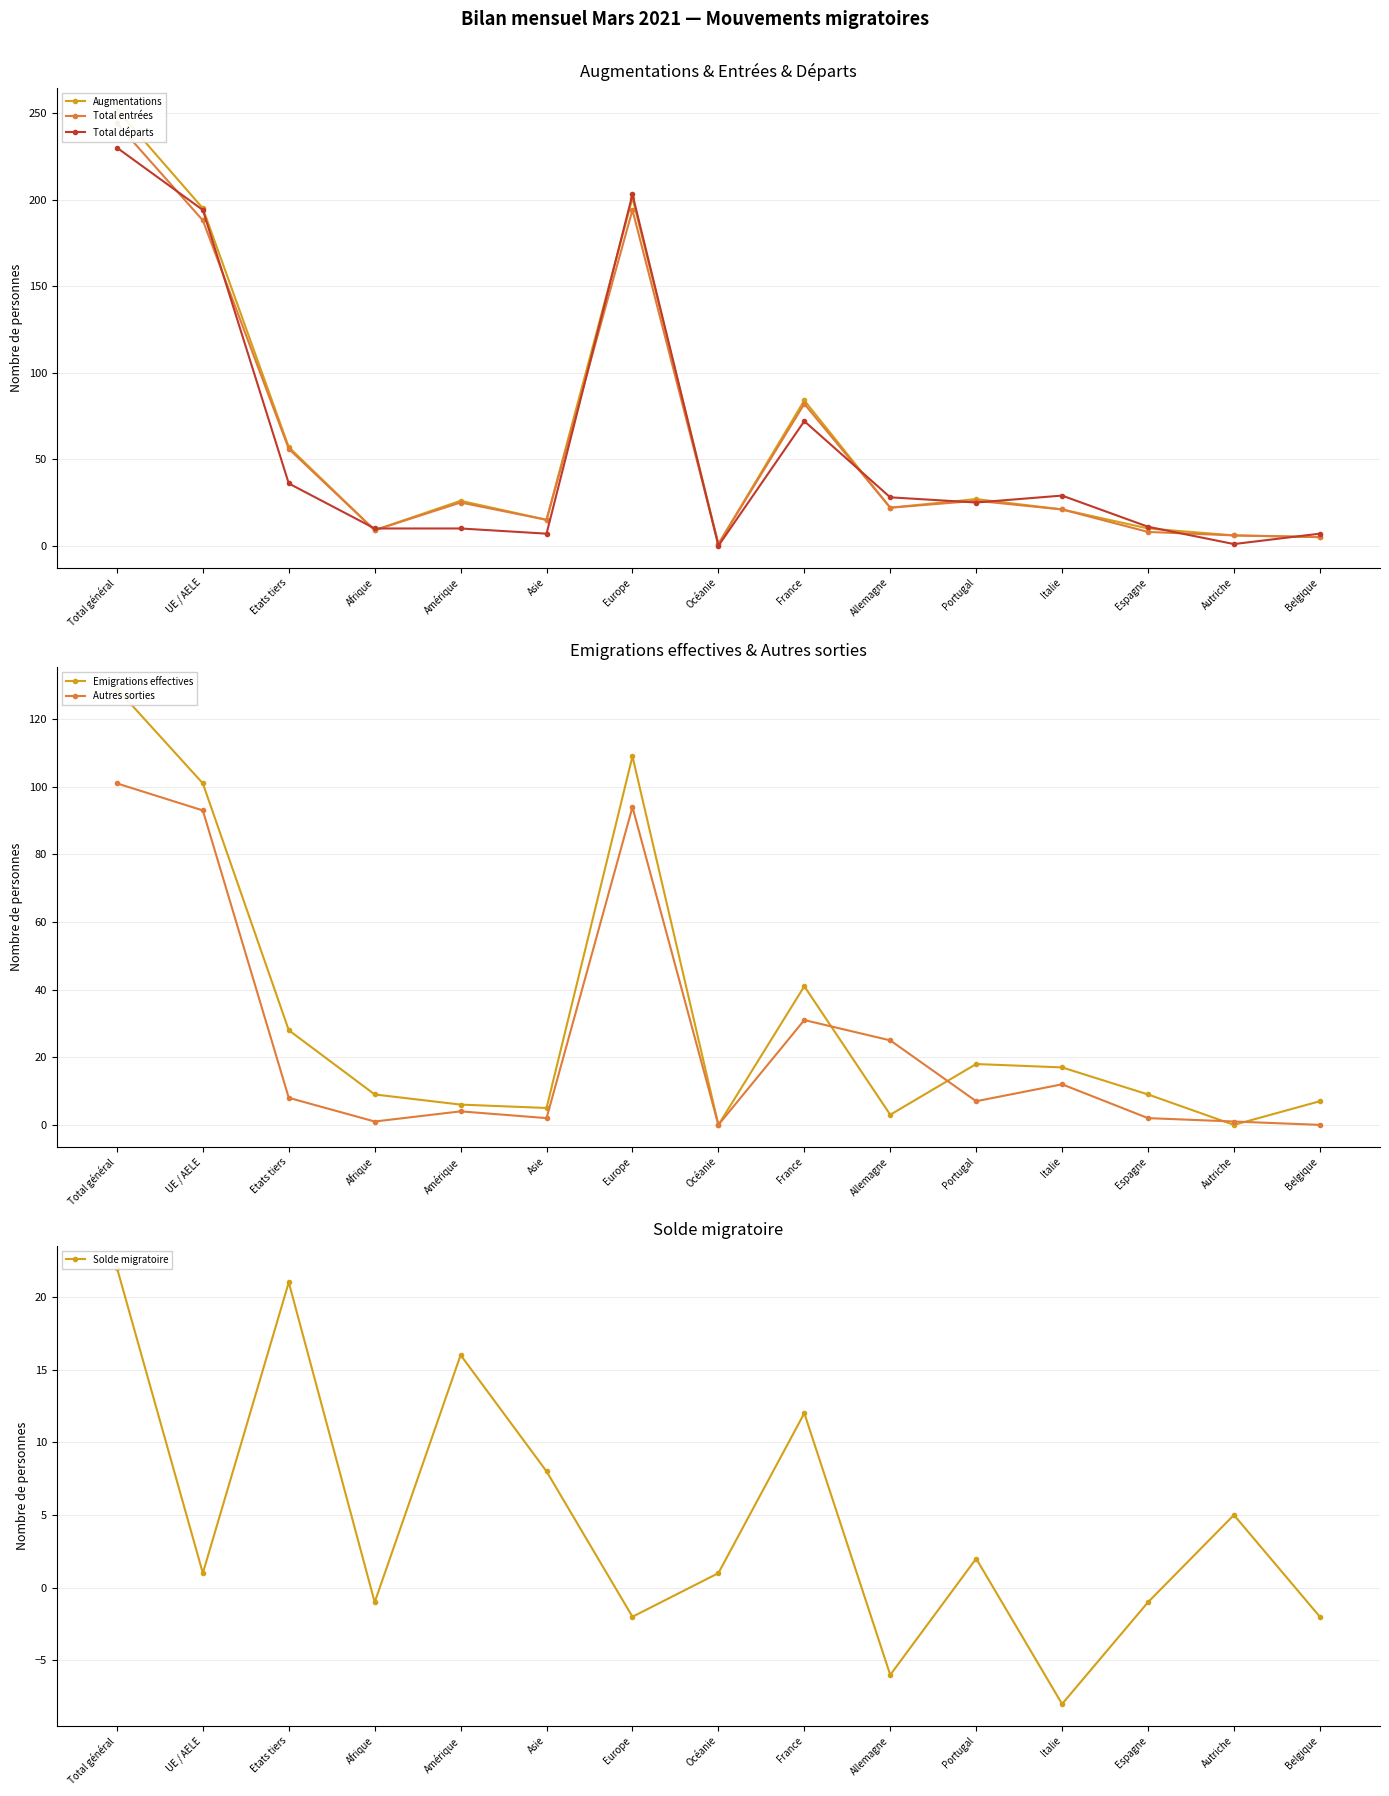

Reading right to left, what are all the values shown in this chart?

Augmentations: Belgique=5	Autriche=6	Espagne=10	Italie=21	Portugal=27	Allemagne=22	France=84	Océanie=1	Europe=201	Asie=15	Amérique=26	Afrique=9	Etats tiers=57	UE / AELE=195	Total général=252
Total entrées: Belgique=5	Autriche=6	Espagne=8	Italie=21	Portugal=26	Allemagne=22	France=82	Océanie=1	Europe=194	Asie=15	Amérique=25	Afrique=9	Etats tiers=56	UE / AELE=188	Total général=244
Total départs: Belgique=7	Autriche=1	Espagne=11	Italie=29	Portugal=25	Allemagne=28	France=72	Océanie=0	Europe=203	Asie=7	Amérique=10	Afrique=10	Etats tiers=36	UE / AELE=194	Total général=230
Emigrations effectives: Belgique=7	Autriche=0	Espagne=9	Italie=17	Portugal=18	Allemagne=3	France=41	Océanie=0	Europe=109	Asie=5	Amérique=6	Afrique=9	Etats tiers=28	UE / AELE=101	Total général=129
Autres sorties: Belgique=0	Autriche=1	Espagne=2	Italie=12	Portugal=7	Allemagne=25	France=31	Océanie=0	Europe=94	Asie=2	Amérique=4	Afrique=1	Etats tiers=8	UE / AELE=93	Total général=101
Solde migratoire: Belgique=-2	Autriche=5	Espagne=-1	Italie=-8	Portugal=2	Allemagne=-6	France=12	Océanie=1	Europe=-2	Asie=8	Amérique=16	Afrique=-1	Etats tiers=21	UE / AELE=1	Total général=22